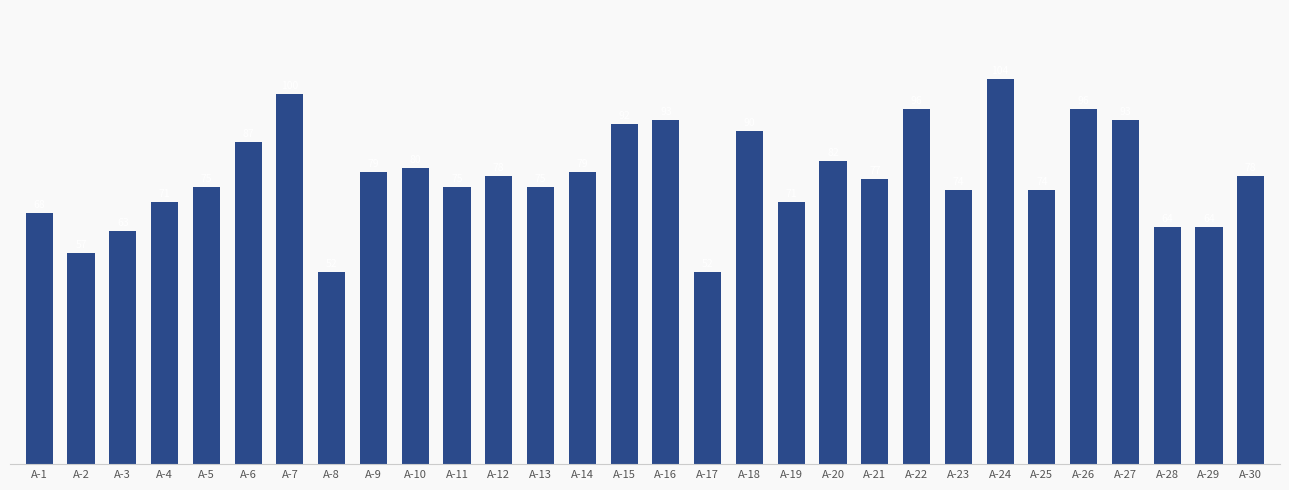

The value at A-13 is 38. True or false?

False